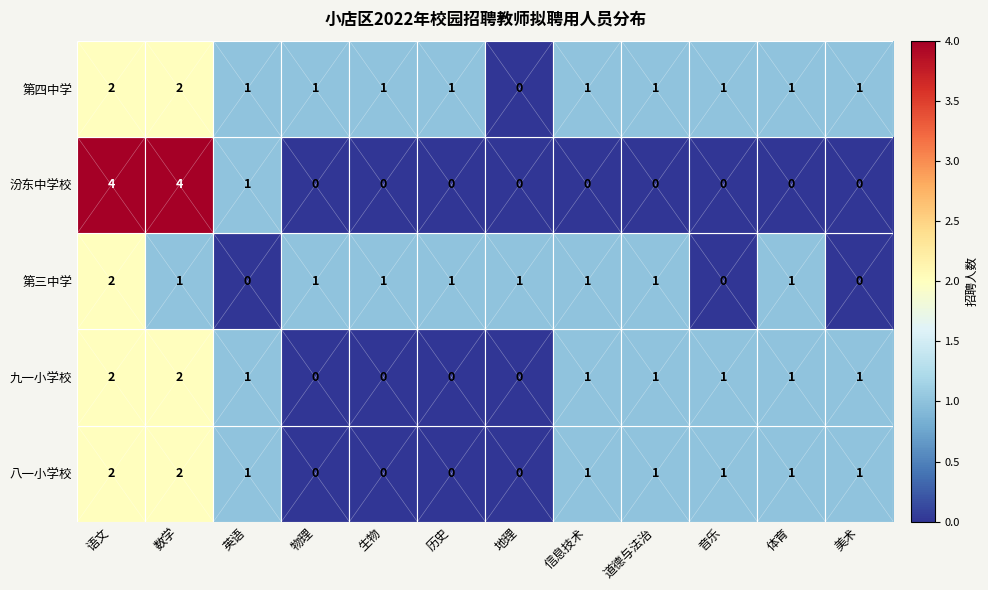

At which category is the sum across all series the highest?

语文